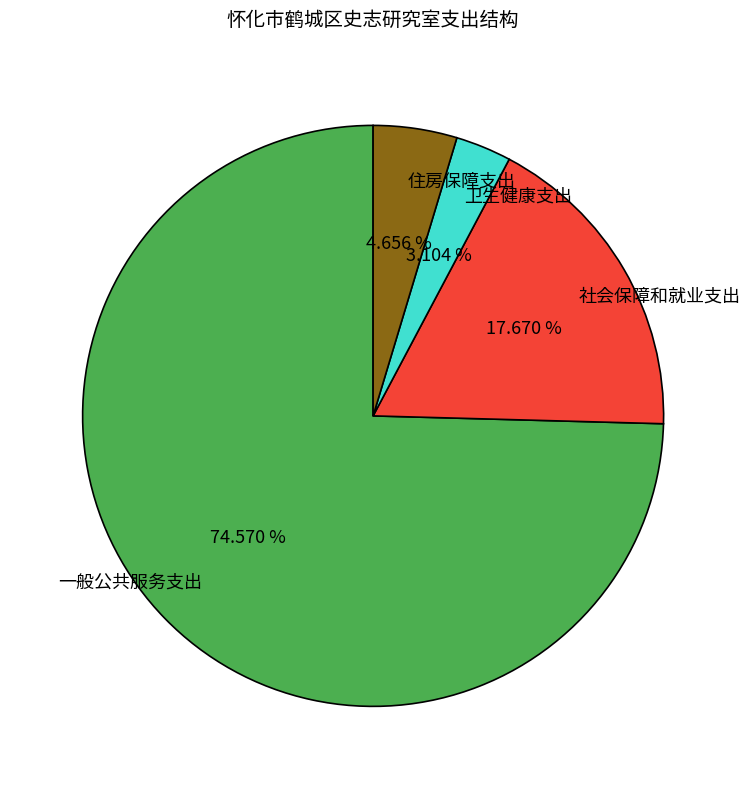

Does 一般公共服务支出 represent more than half of the total?

Yes